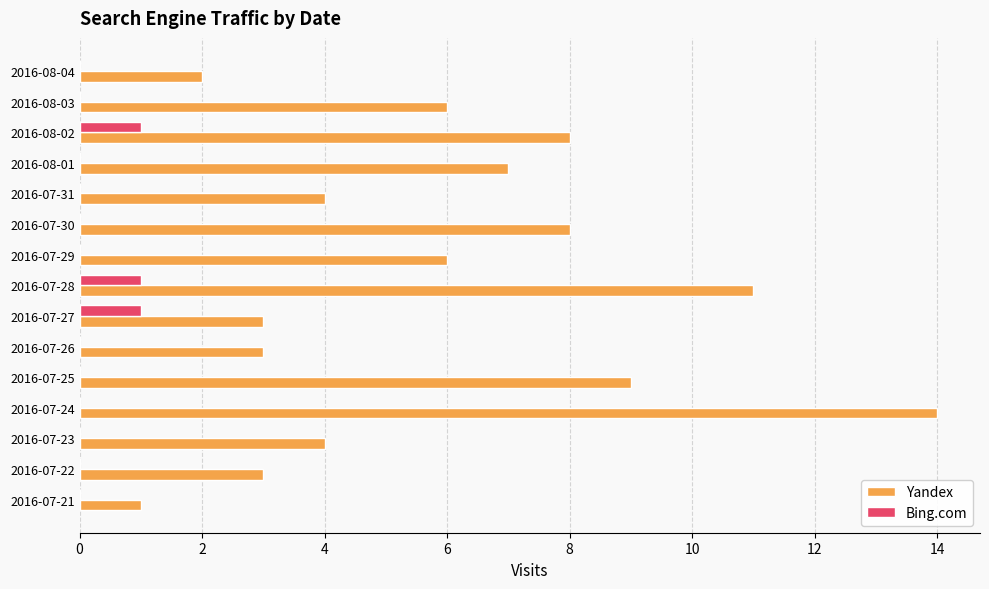

Is it true that Yandex equals 3 at 2016-07-27?

True